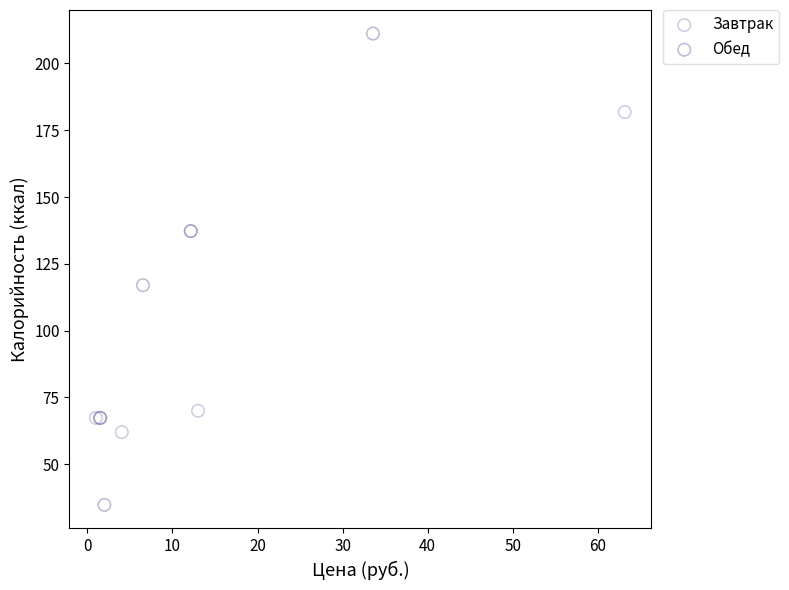

Which series reaches the maximum Y coordinate?

Обед